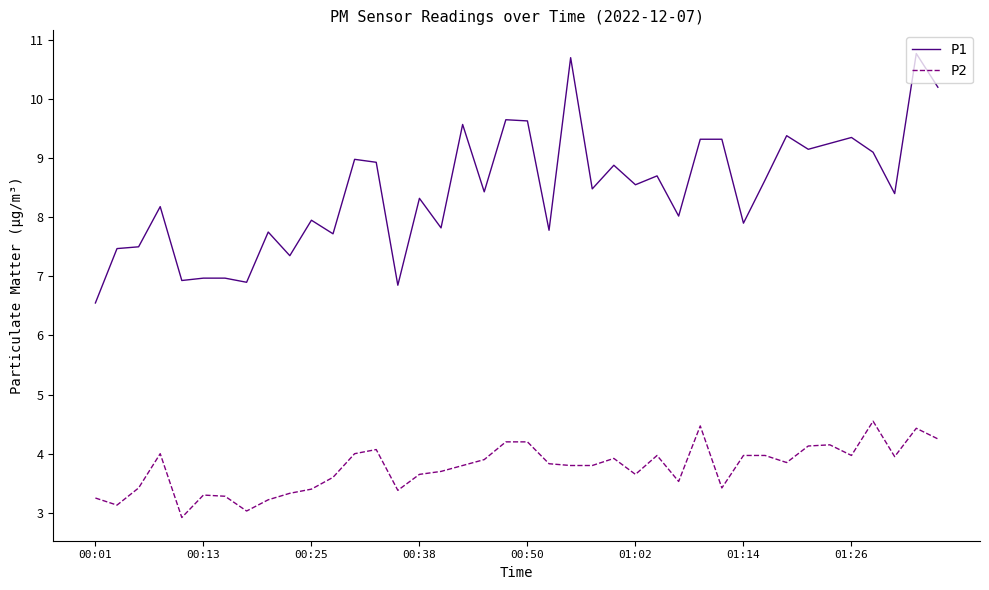

List the series in order of their peak value, lowest first.

P2, P1